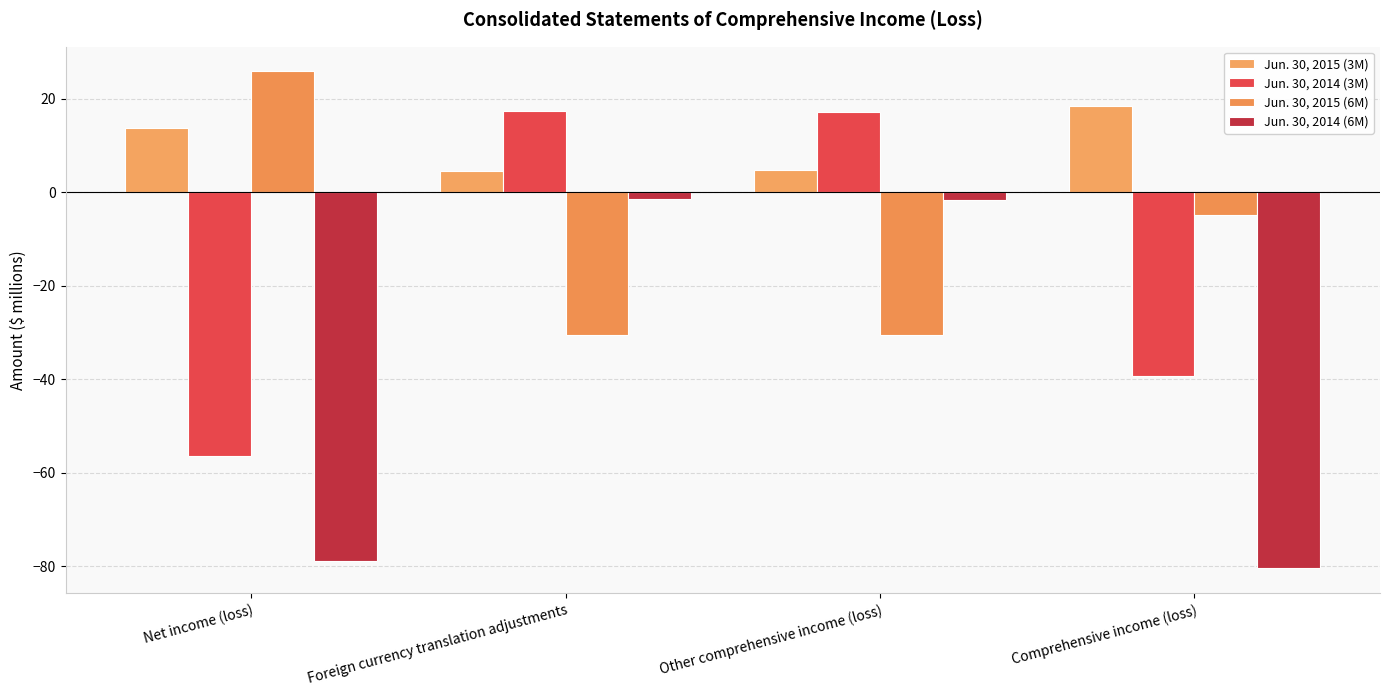

How many series are shown in this chart?

4